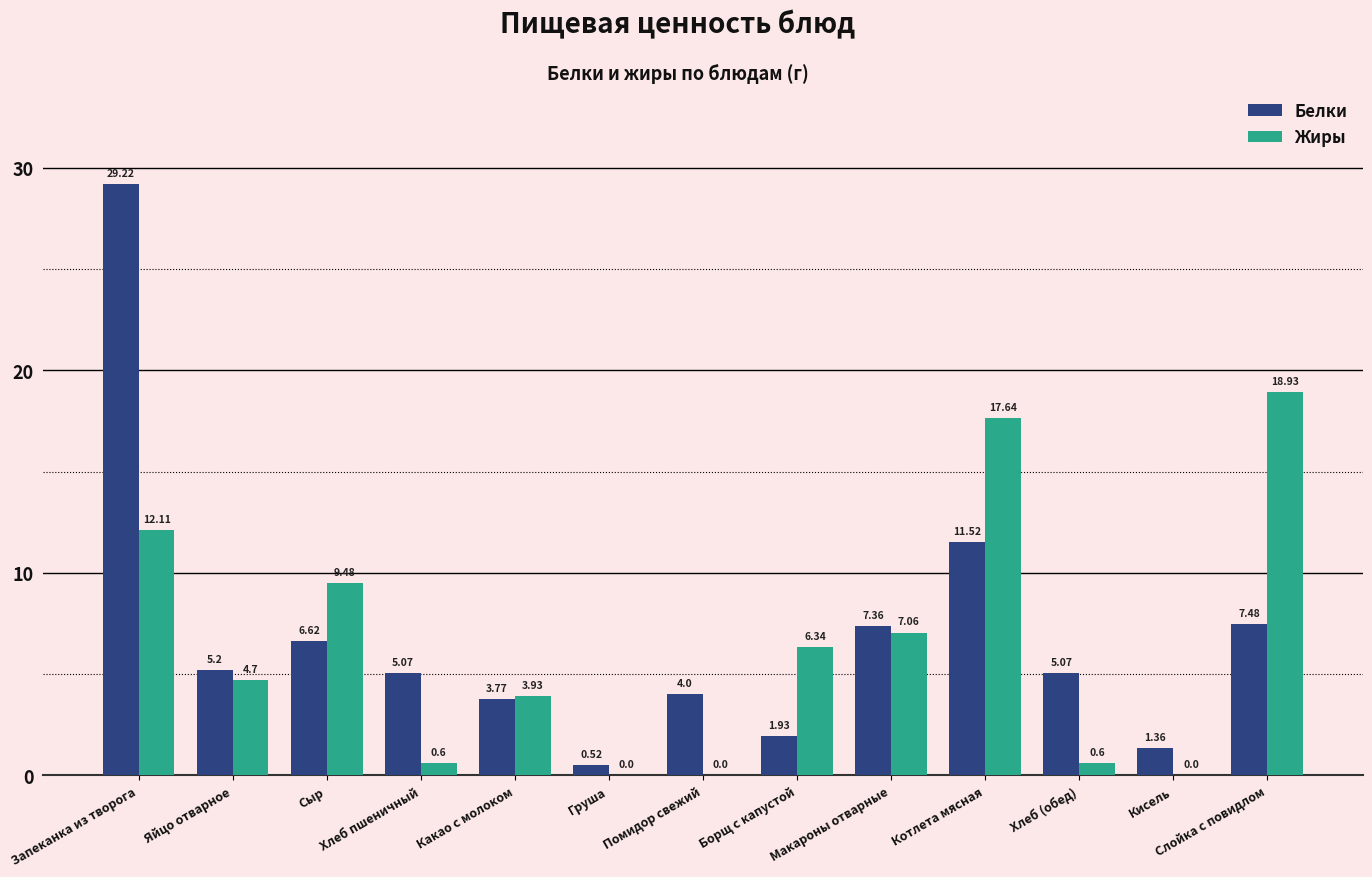

True or false: Жиры has a value of 12.1 at Запеканка из творога.

True